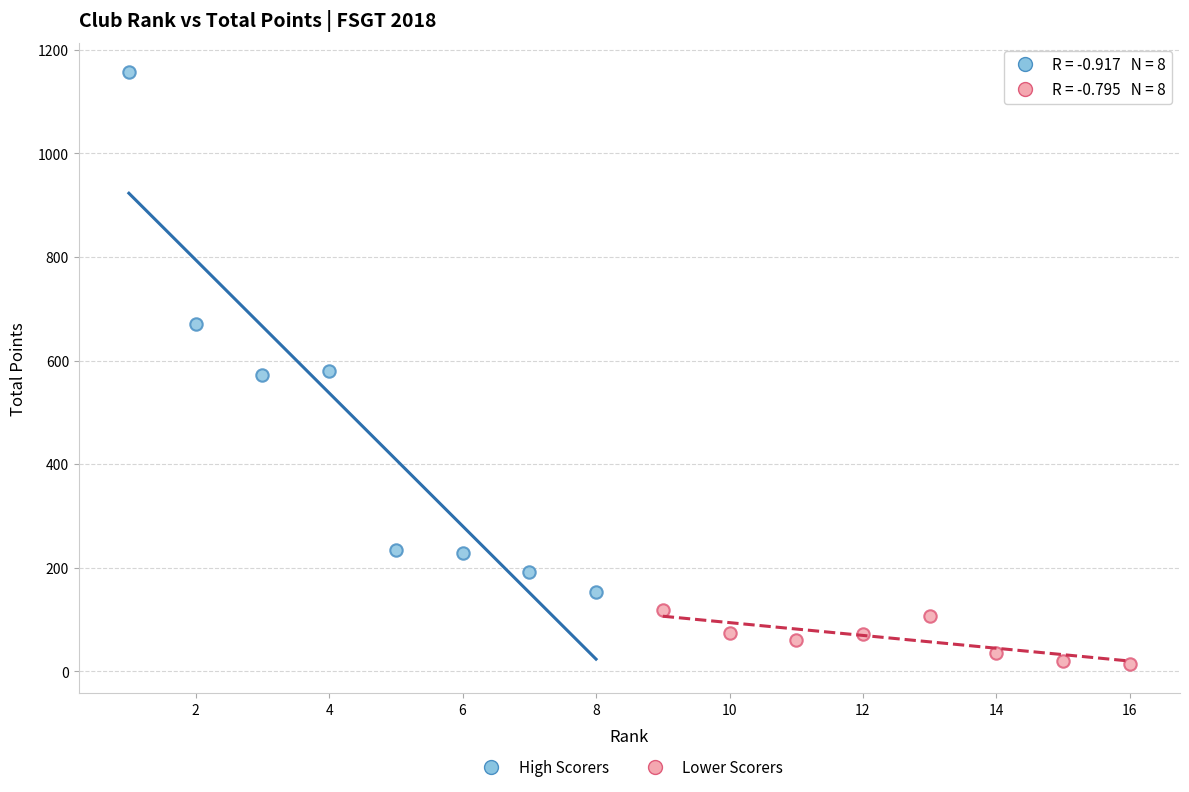

What are all the series names shown in the legend?

High Scorers, Lower Scorers